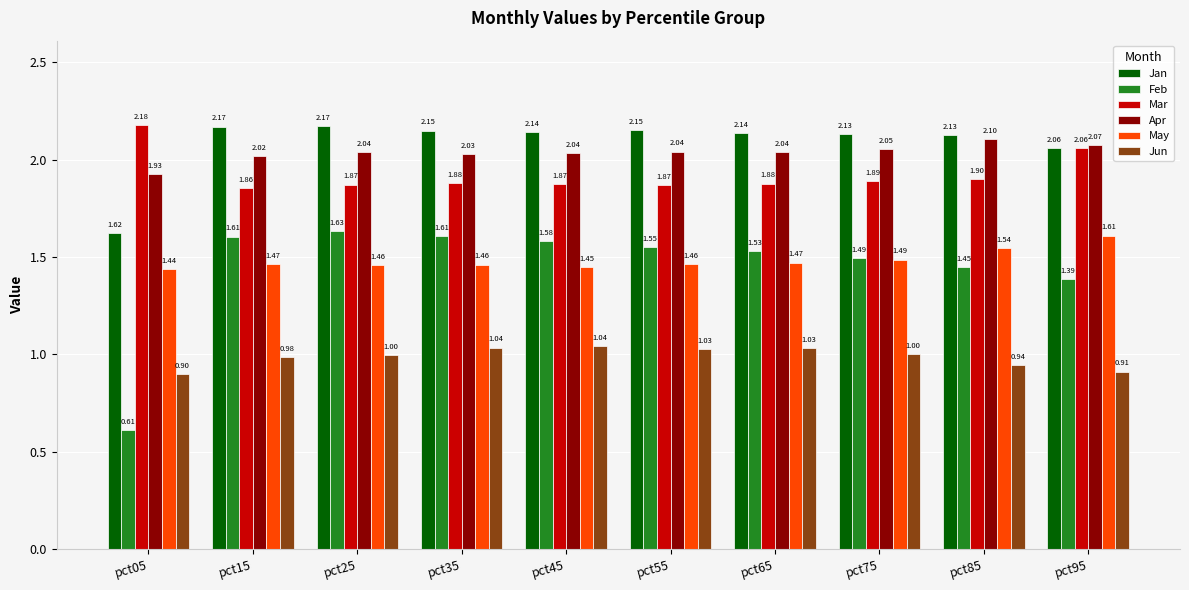

Between pct35 and pct85, which series saw the biggest shift?

Feb